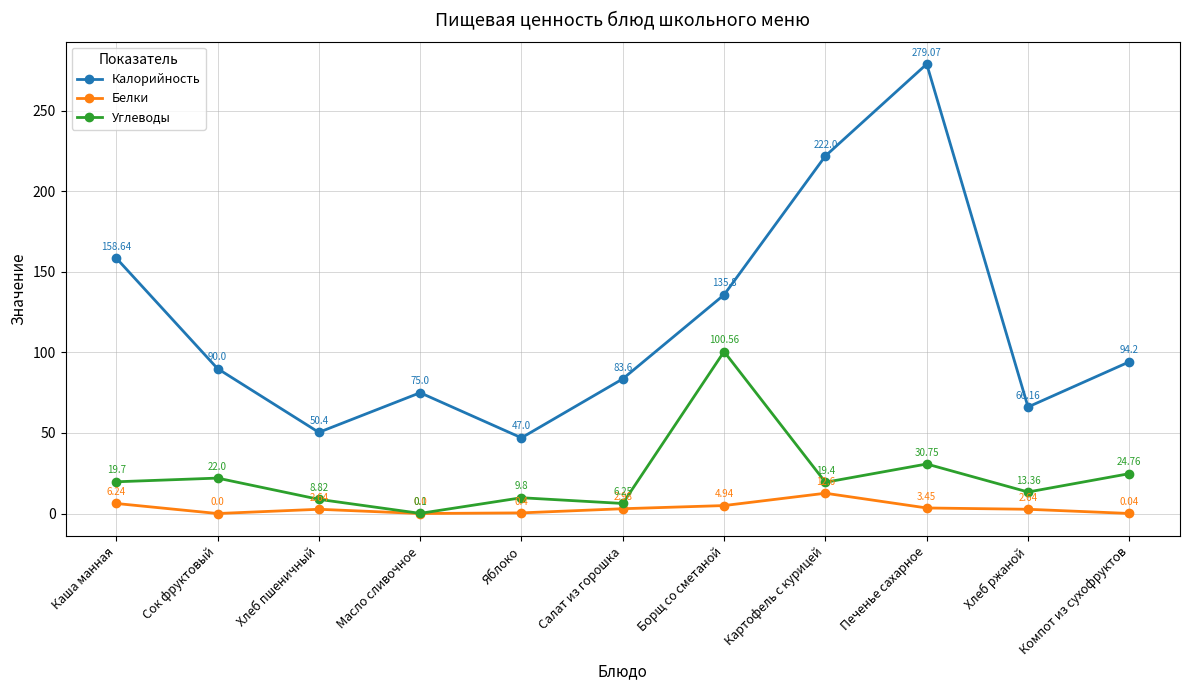

The value of Углеводы at Борщ со сметаной is 100.6. True or false?

True